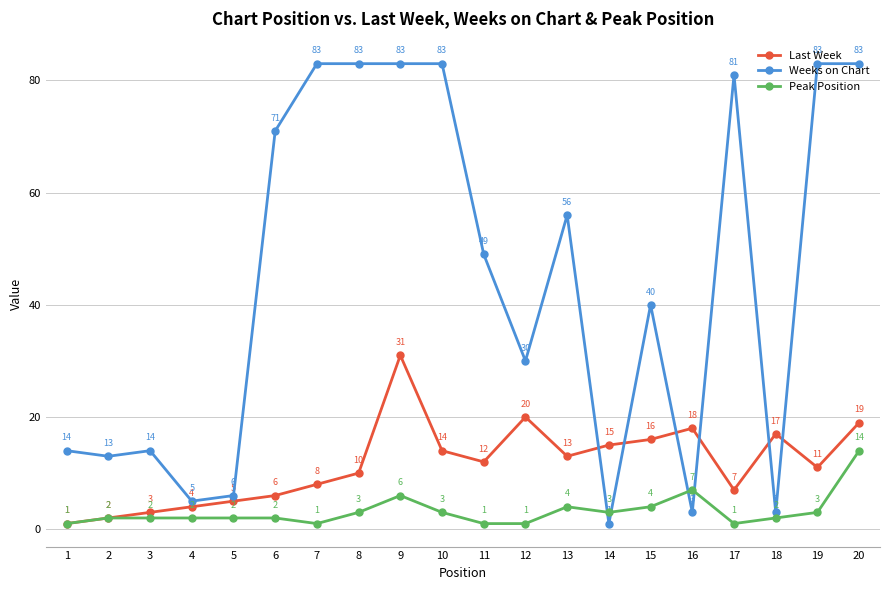

Does the chart display data point markers on the line(s)?

Yes